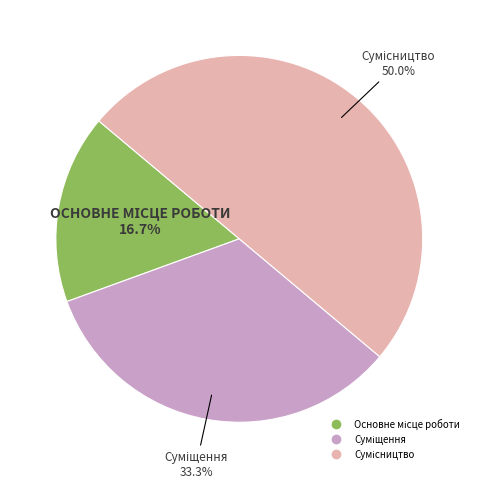

Count the number of slices in the pie.

3